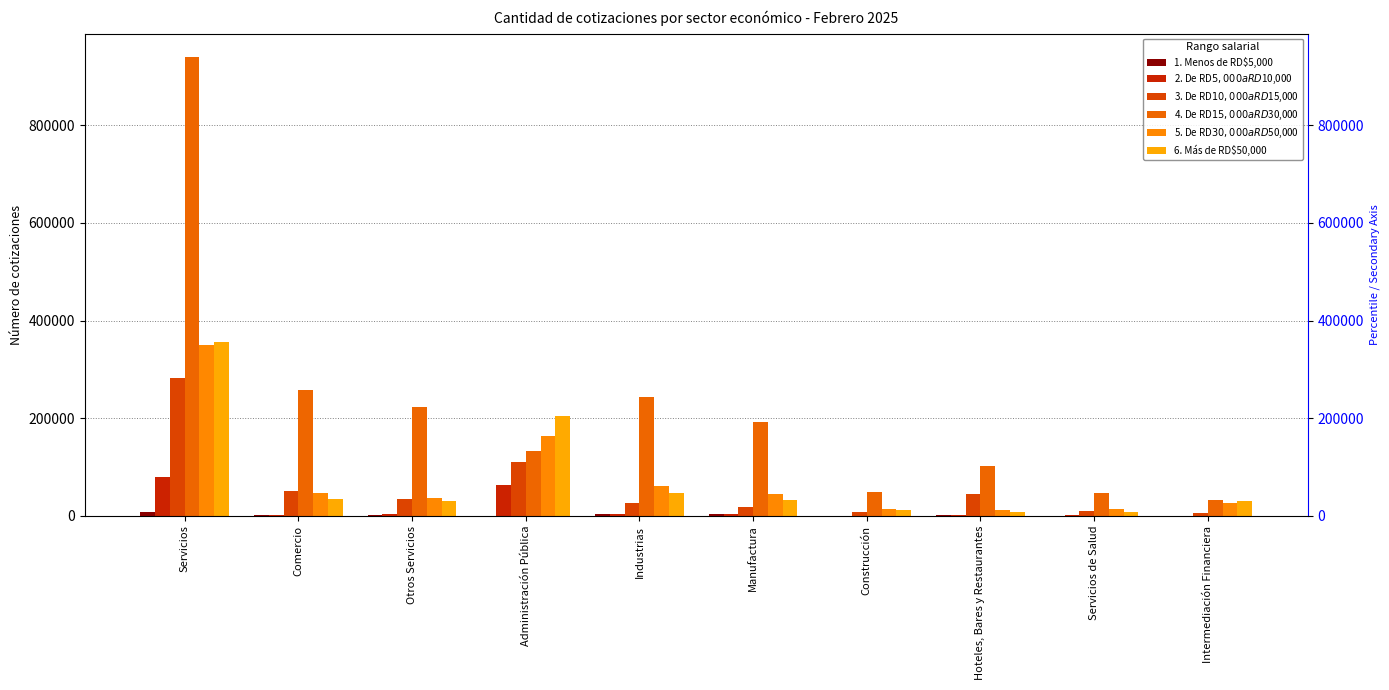

Which category has the highest value in the 5. De RD$30,000 a RD$50,000 series?

Servicios